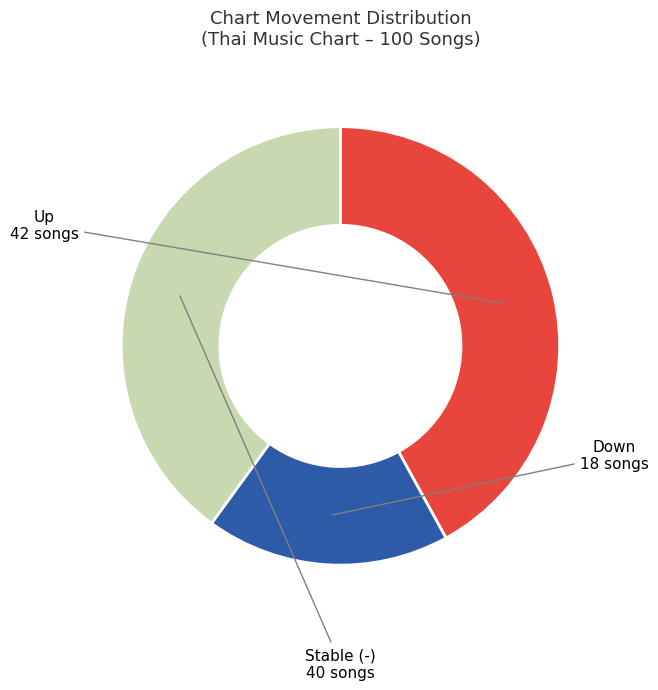

Is the sum of Stable (-) and Down greater than half?

Yes